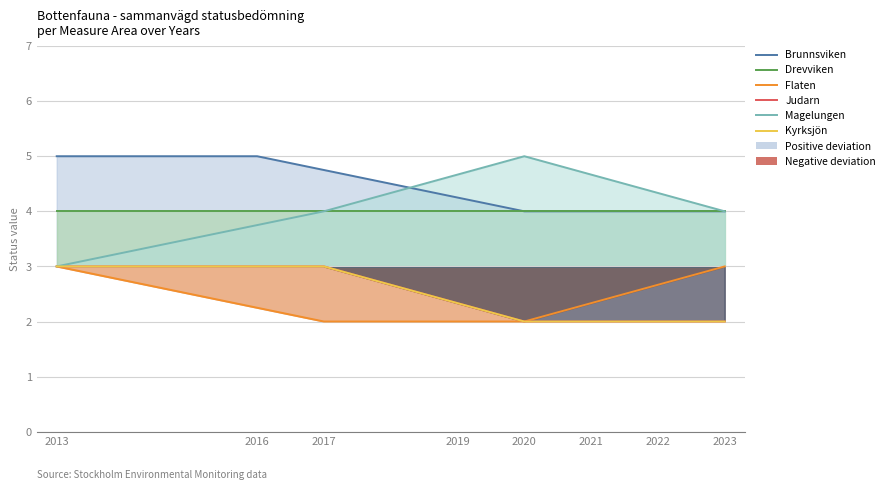

The value of Judarn at 2017 is 3.0. True or false?

True